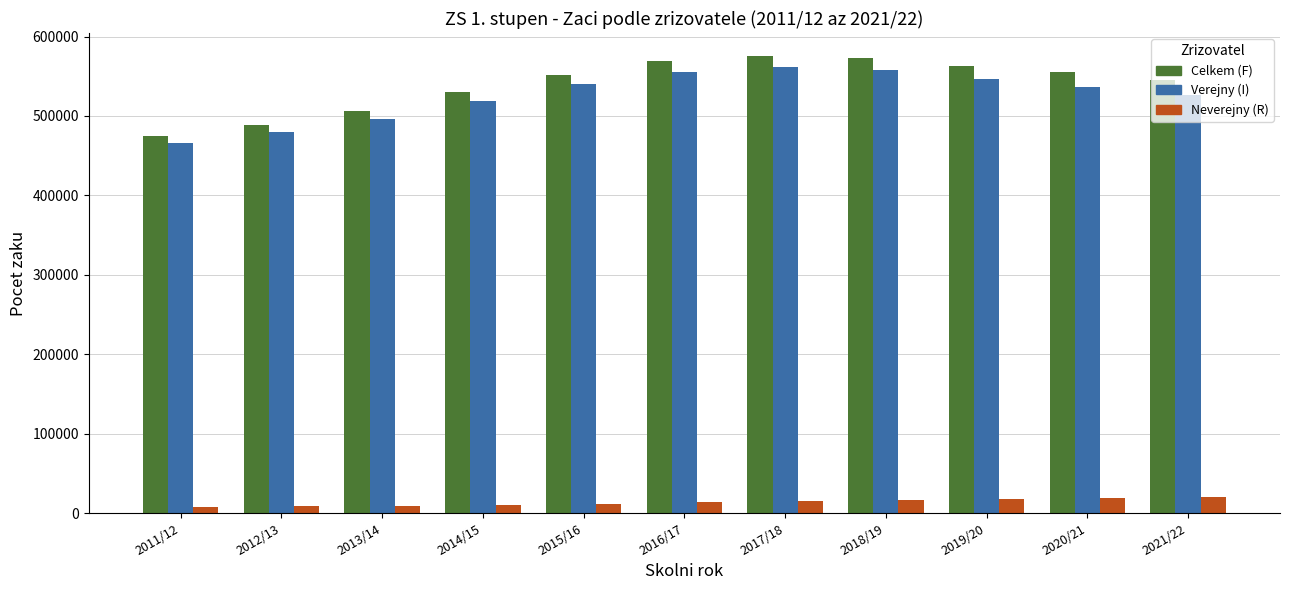

What is the maximum value shown in the chart?

575699